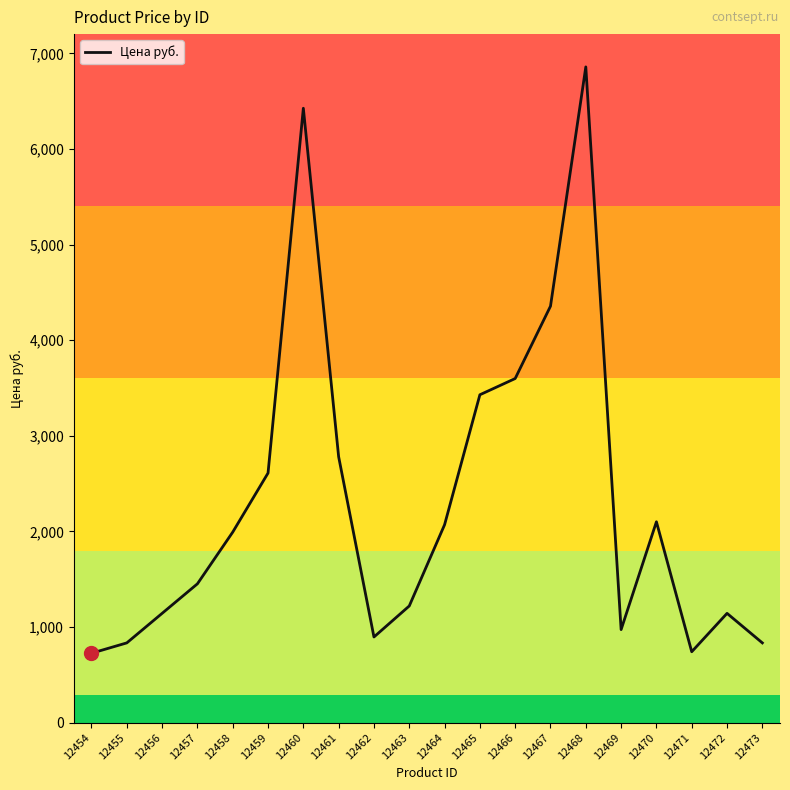

At which label is the value closest to 3792?

12466